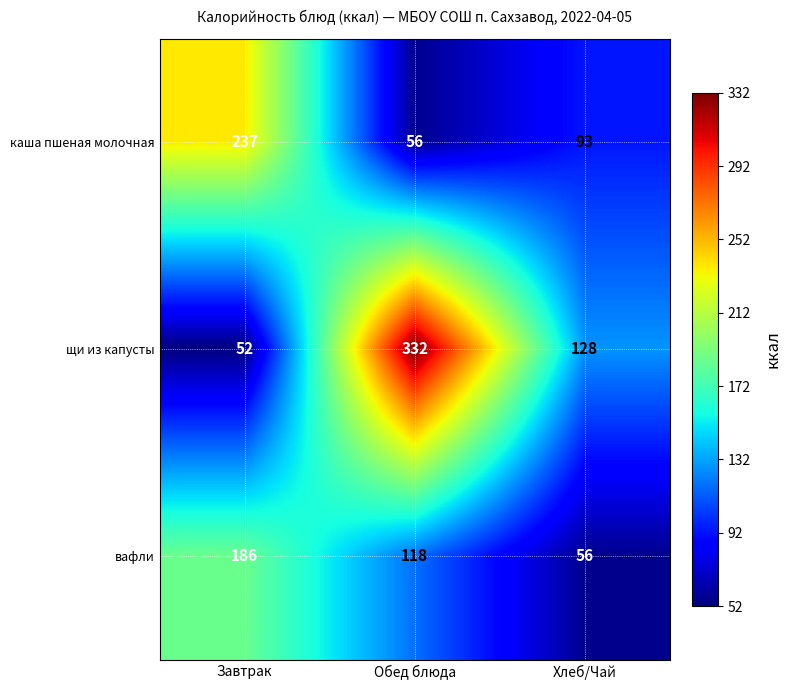

What is the difference between the maximum and minimum values in the каша пшеная молочная series?

181